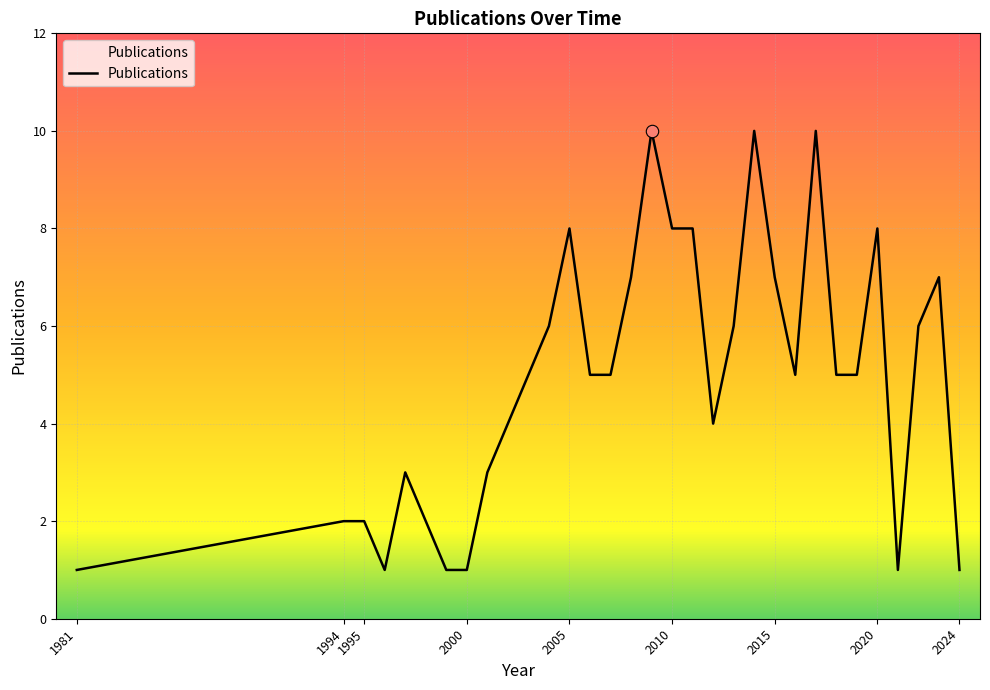

What is the maximum value shown in the chart?

10